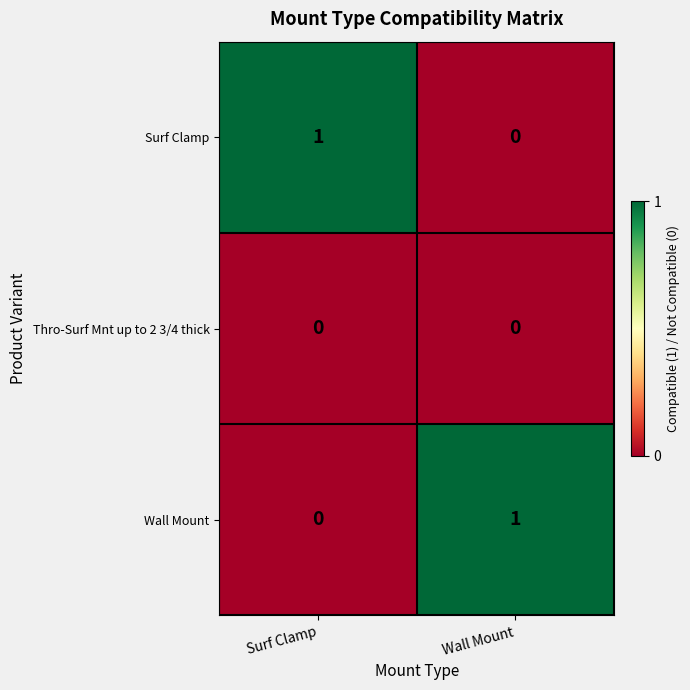

Reading right to left, list all the values displayed in this chart.

Surf Clamp: Wall Mount=0	Surf Clamp=1
Thro-Surf Mnt up to 2 3/4 thick: Wall Mount=0	Surf Clamp=0
Wall Mount: Wall Mount=1	Surf Clamp=0